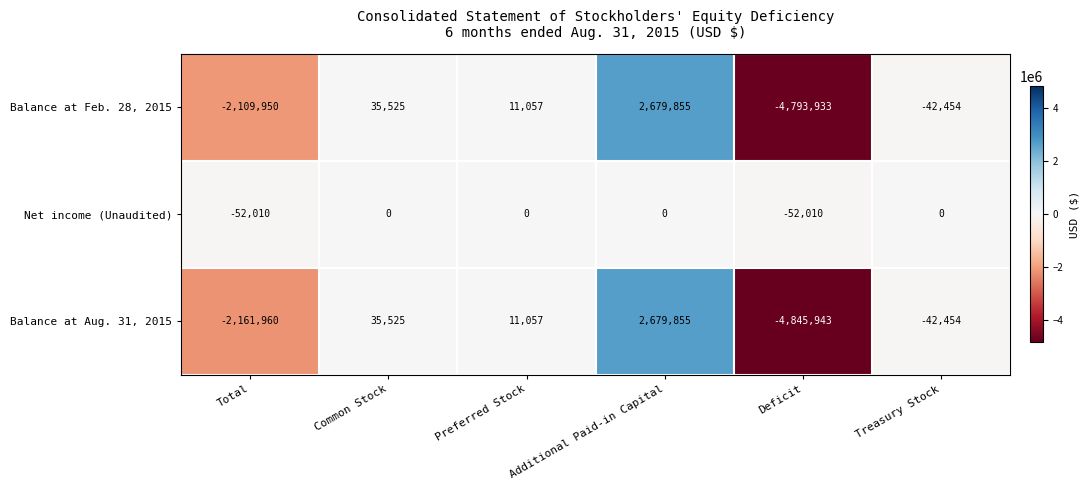

Where is Balance at Aug. 31, 2015 nearest to the value -1083044?

Treasury Stock